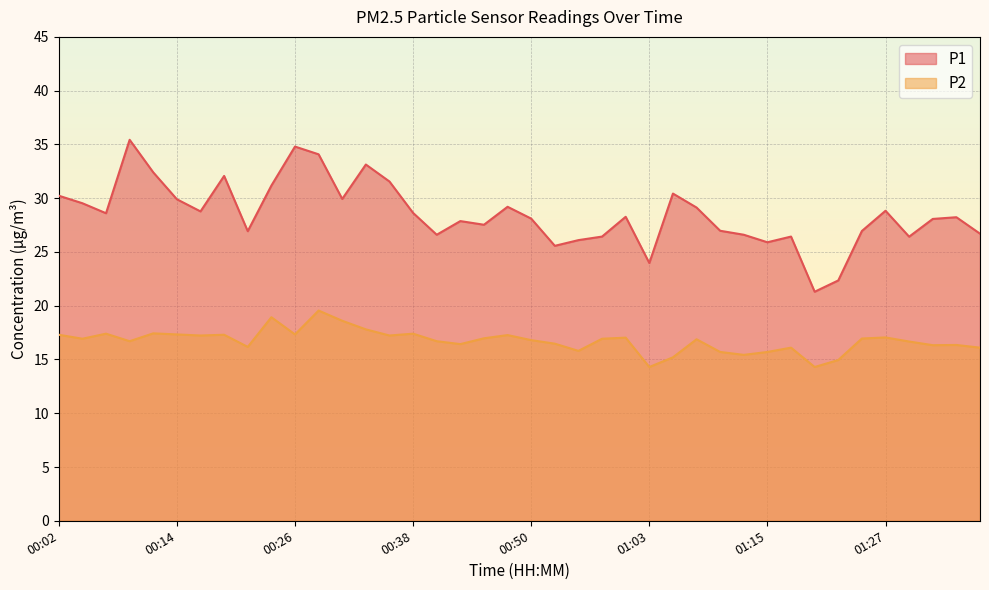

True or false: P1 has more than 0 points higher than both neighbors.

True